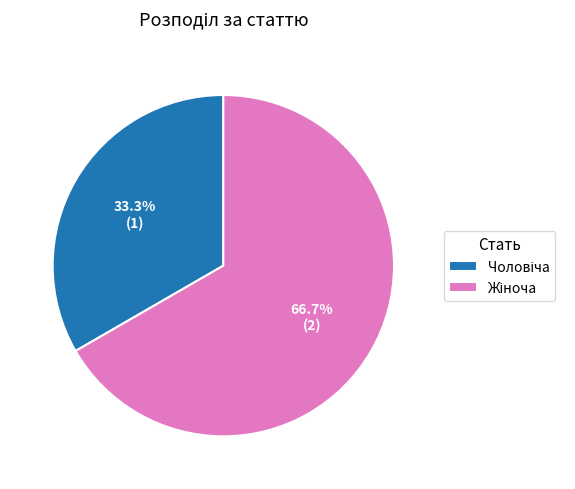

Is there any slice that represents more than half of the pie?

Yes